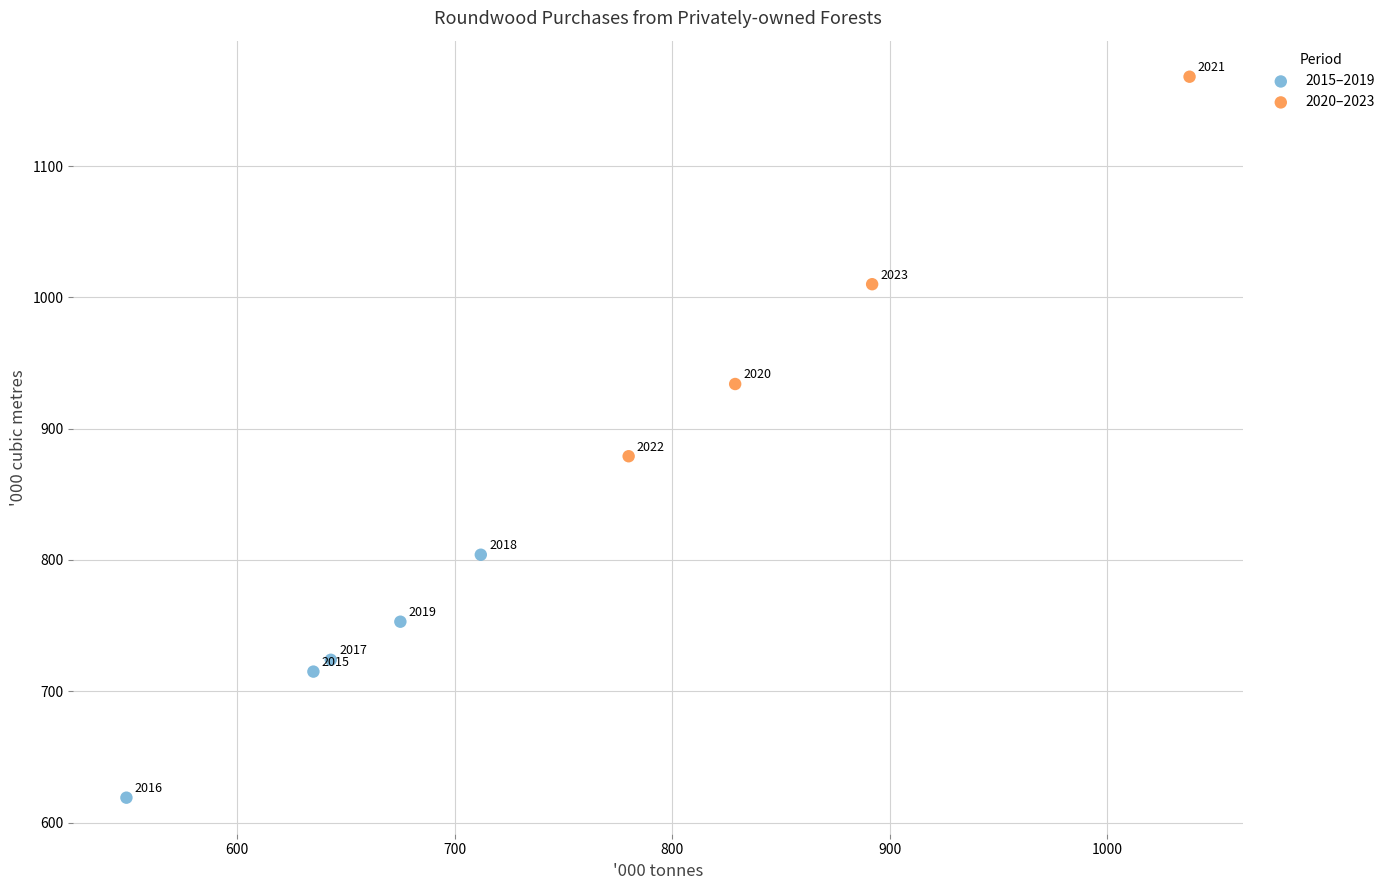

Which series has the widest spread of Y values?

2020–2023